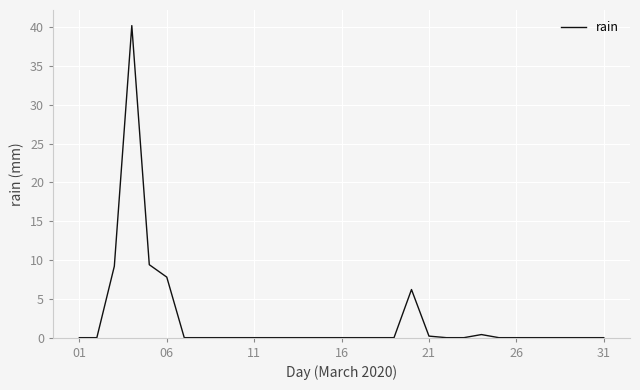

How many lines are shown in the chart?

1